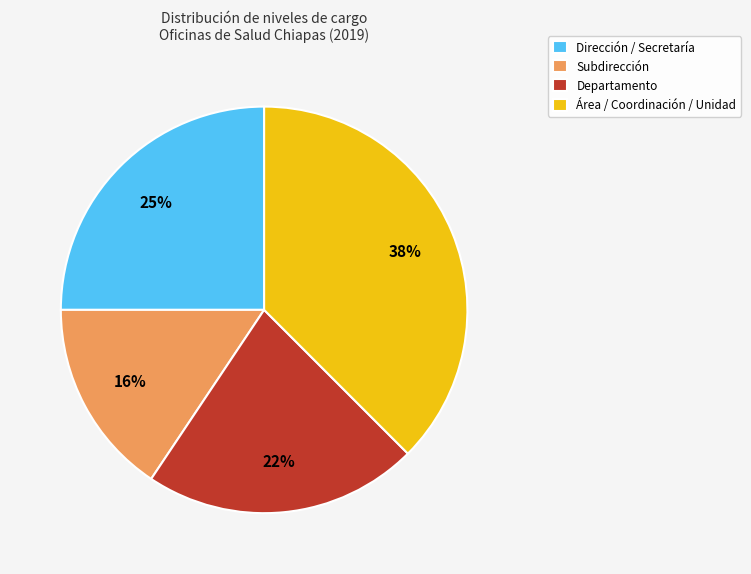

Rank the categories by value from highest to lowest.

Área / Coordinación / Unidad, Dirección / Secretaría, Departamento, Subdirección